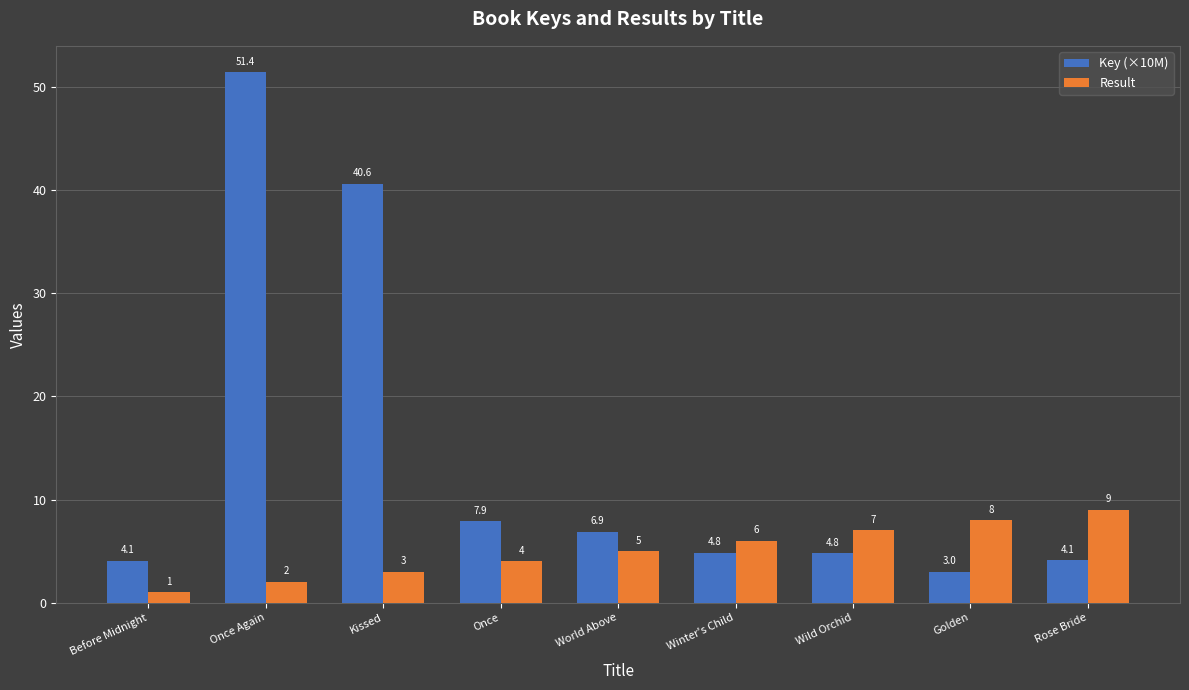

What position from the right is Wild Orchid?

3